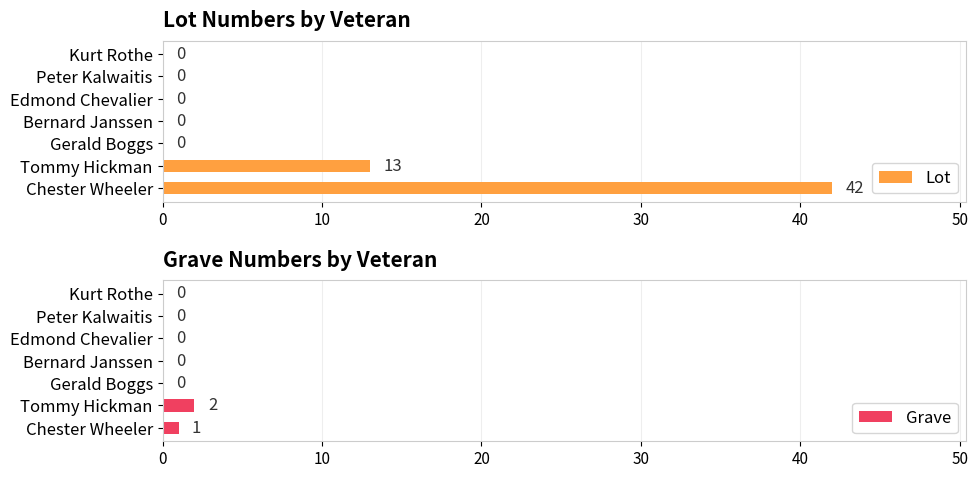

What is the difference between the maximum and second lowest values in the Grave series?

2